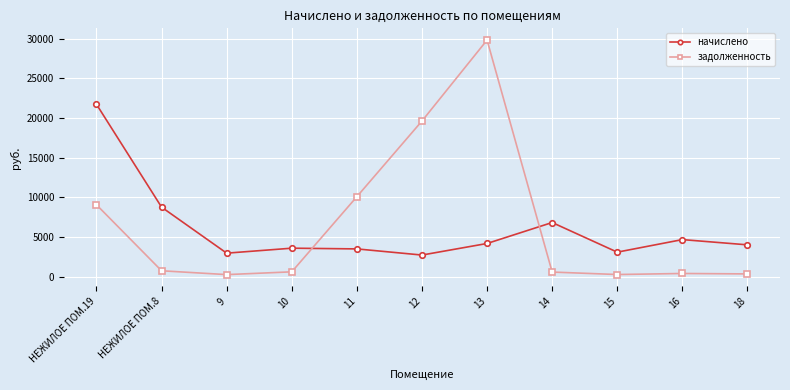

Where is the first local minimum for задолженность?

9